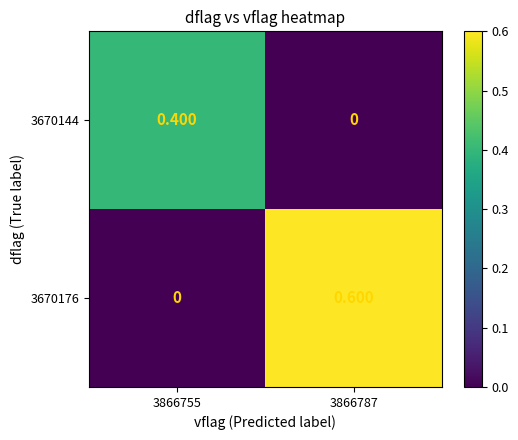

What is the total value across all series at 3866787?

0.6